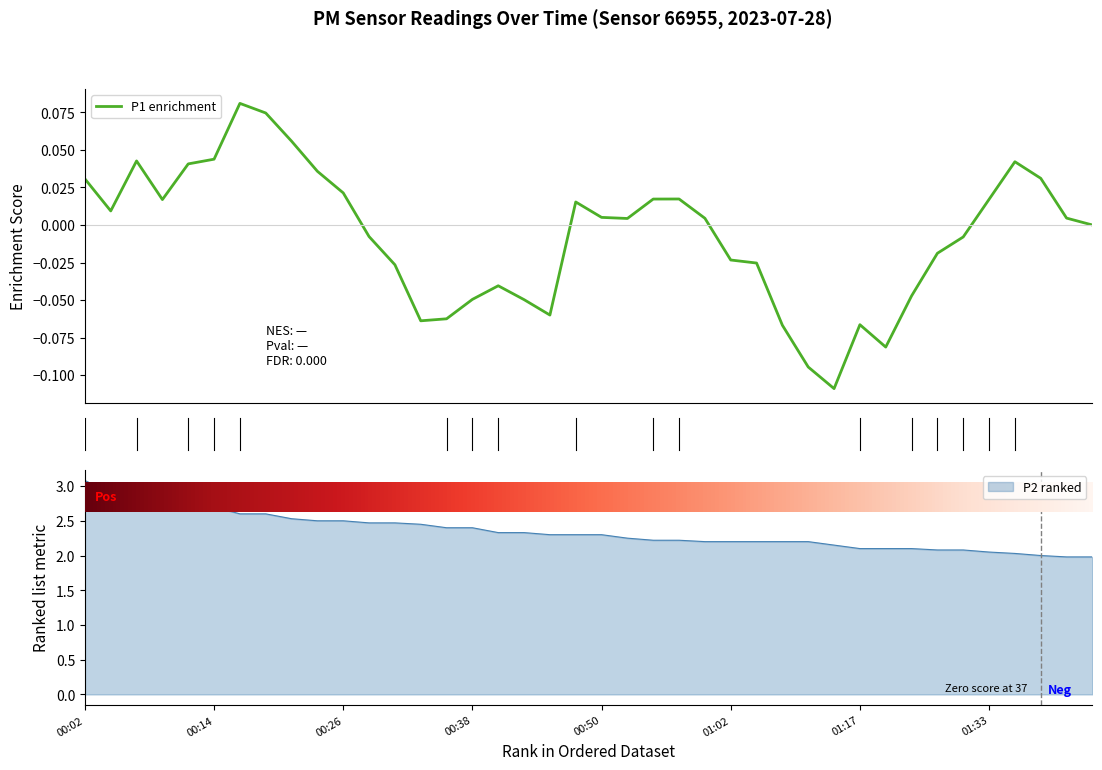

How many interior local peaks (higher than both neighbors) does the data have?

7